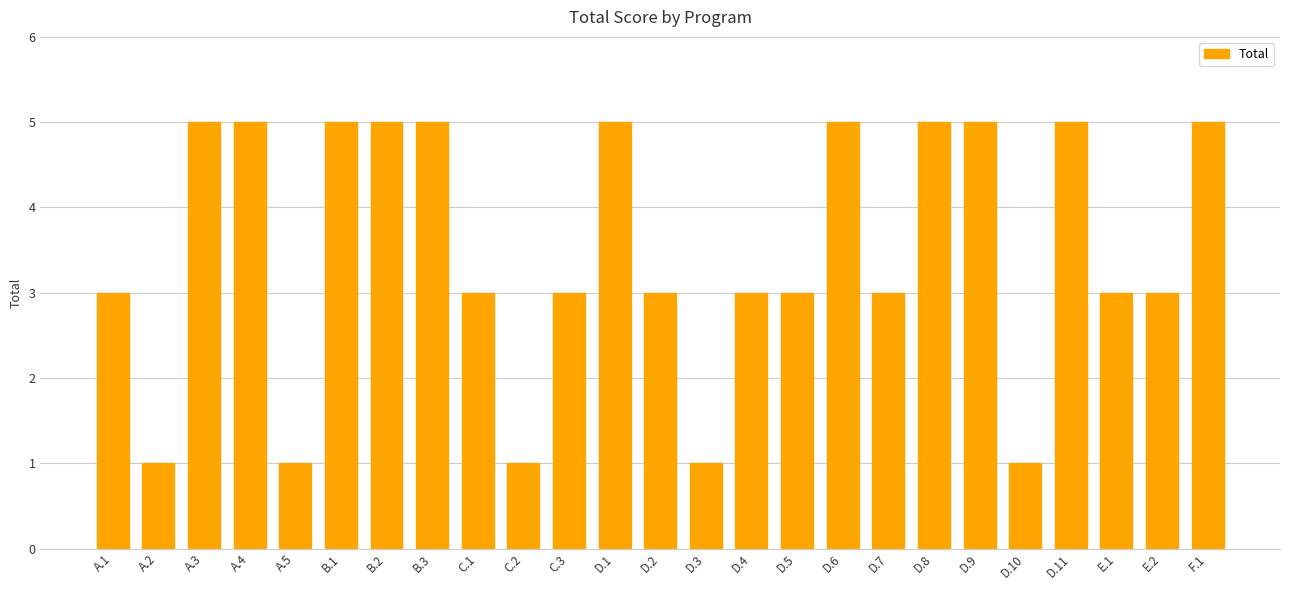

Reading right to left, list all the values displayed in this chart.

F.1=5	E.2=3	E.1=3	D.11=5	D.10=1	D.9=5	D.8=5	D.7=3	D.6=5	D.5=3	D.4=3	D.3=1	D.2=3	D.1=5	C.3=3	C.2=1	C.1=3	B.3=5	B.2=5	B.1=5	A.5=1	A.4=5	A.3=5	A.2=1	A.1=3